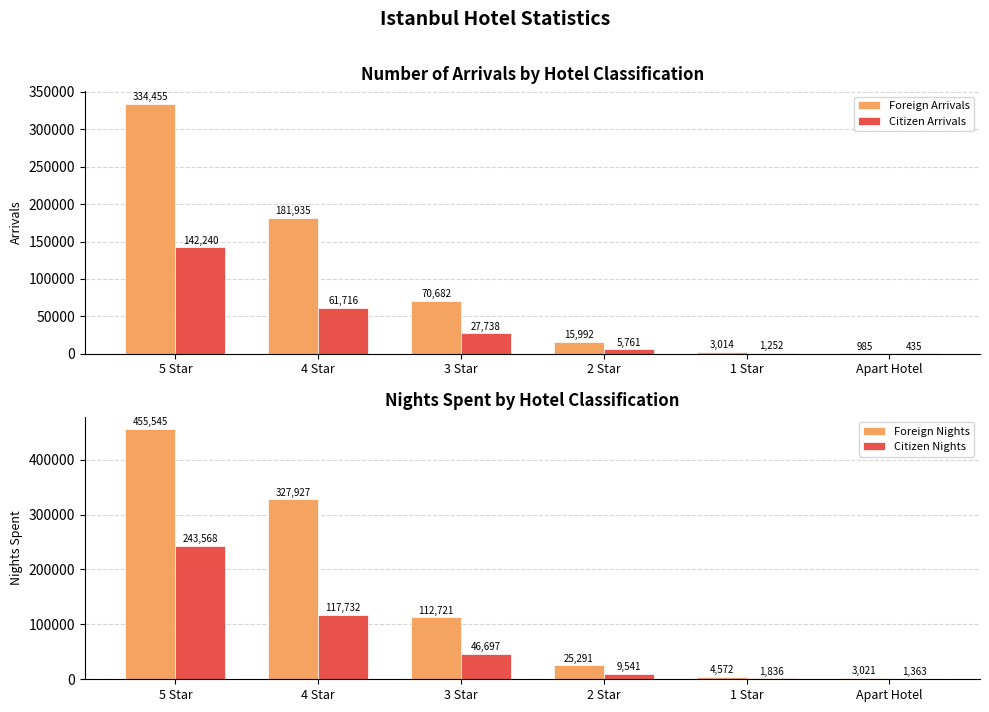

Is it true that Citizen Arrivals equals 8193 at 2 Star?

False